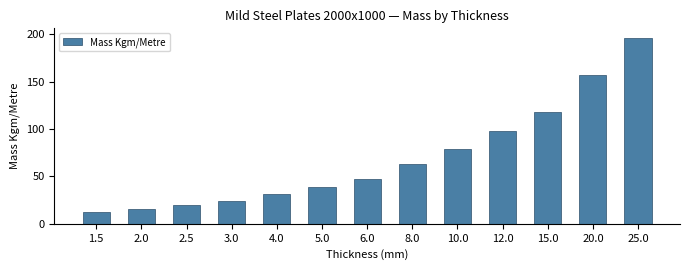

The value at 15.0 is 153.6. True or false?

False